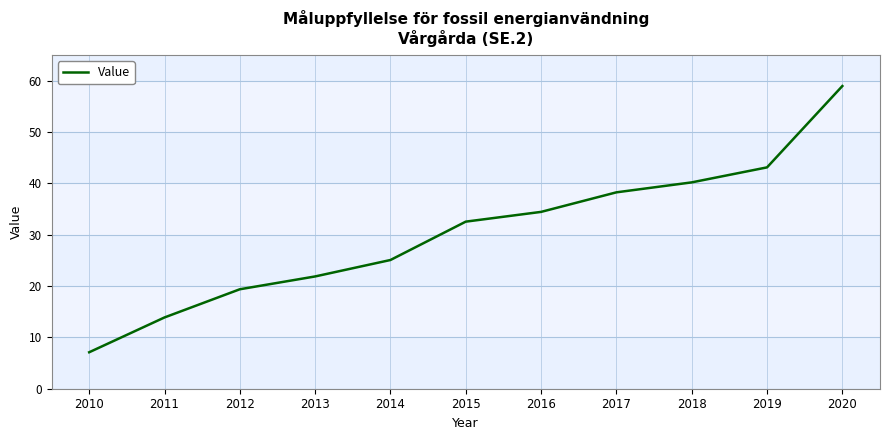

Reading left to right, extract all data points from this chart.

7.1	13.9	19.4	21.9	25.1	32.5	34.4	38.2	40.2	43.1	58.9